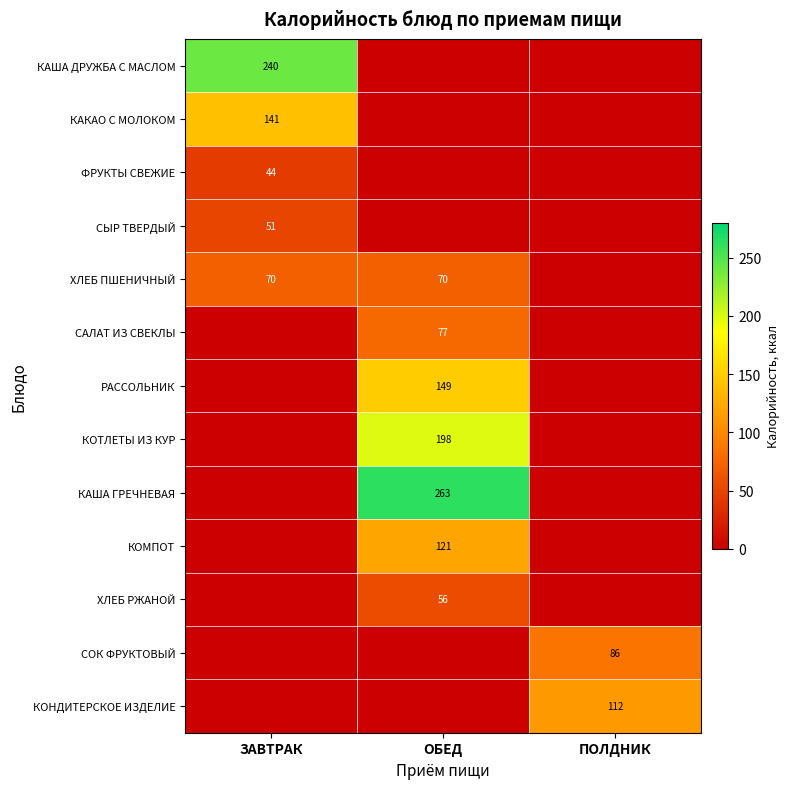

What is the difference between the highest and lowest values at ПОЛДНИК?

112